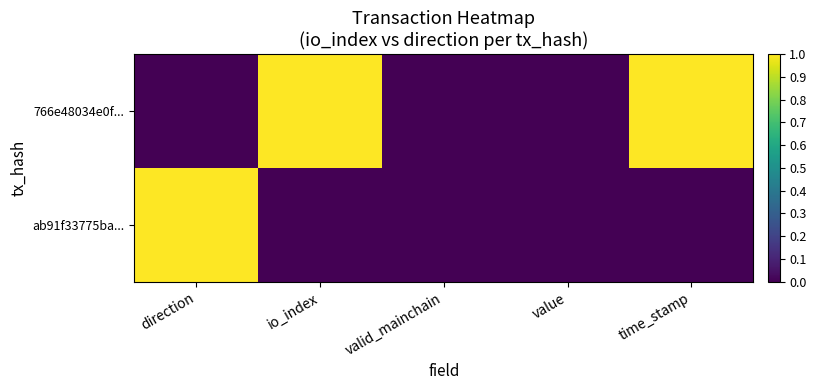

Reading right to left, what are all the values shown in this chart?

766e48034e0f...: time_stamp=1	value=0	valid_mainchain=0	io_index=1	direction=0
ab91f33775ba...: time_stamp=0	value=0	valid_mainchain=0	io_index=0	direction=1